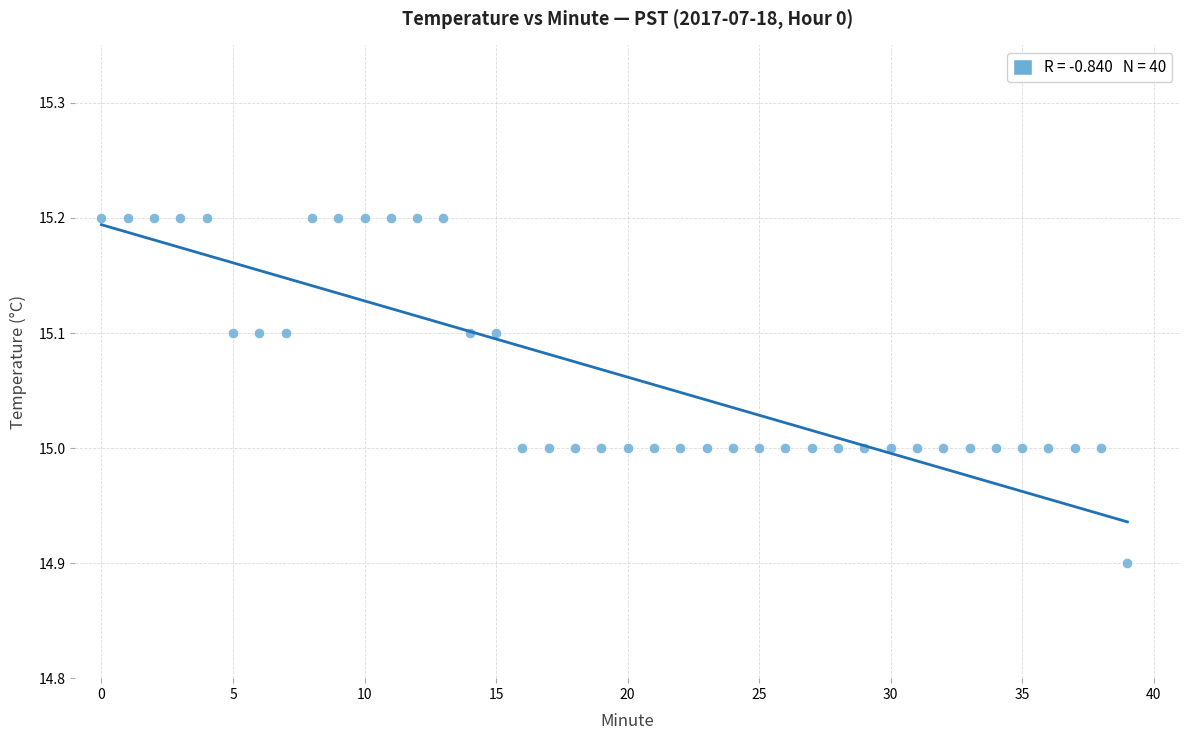

What is the range of Y values (max minus min)?

0.3